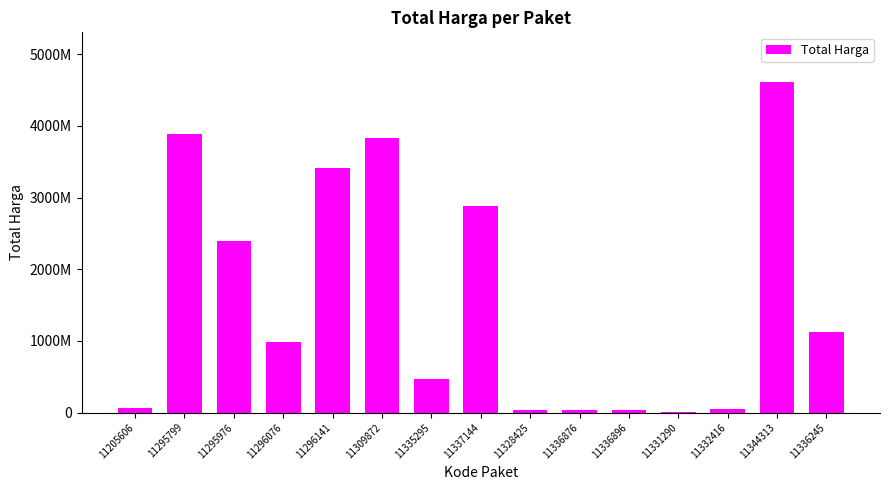

Are the bars horizontal?

No